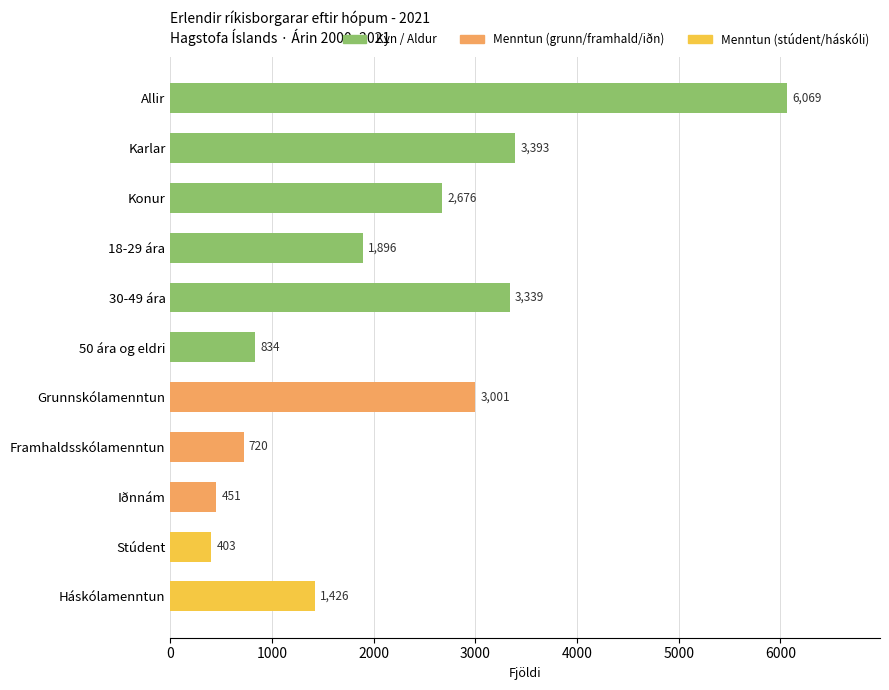

Rank the categories by value from highest to lowest.

Allir, Karlar, 30-49 ára, Grunnskólamenntun, Konur, 18-29 ára, Háskólamenntun, 50 ára og eldri, Framhaldsskólamenntun, Iðnnám, Stúdent